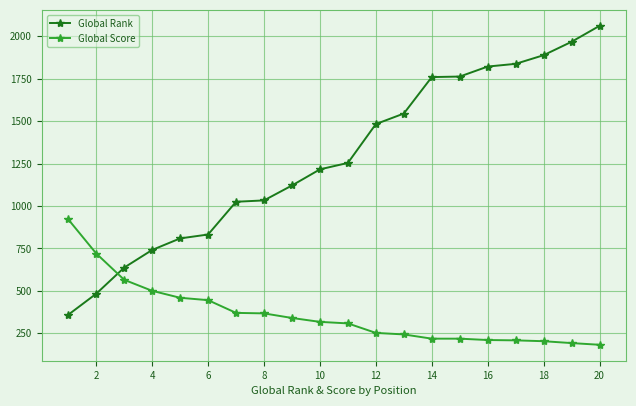

What are all the series names shown in the legend?

Global Rank, Global Score